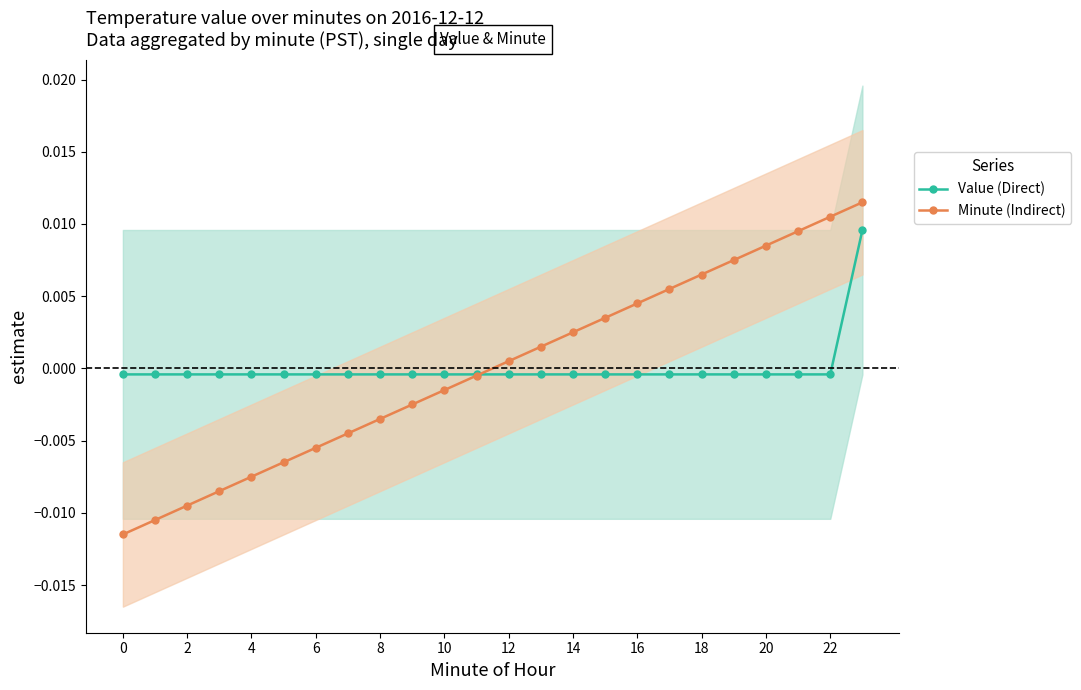

What are all the series names shown in the legend?

Value (Direct), Minute (Indirect)